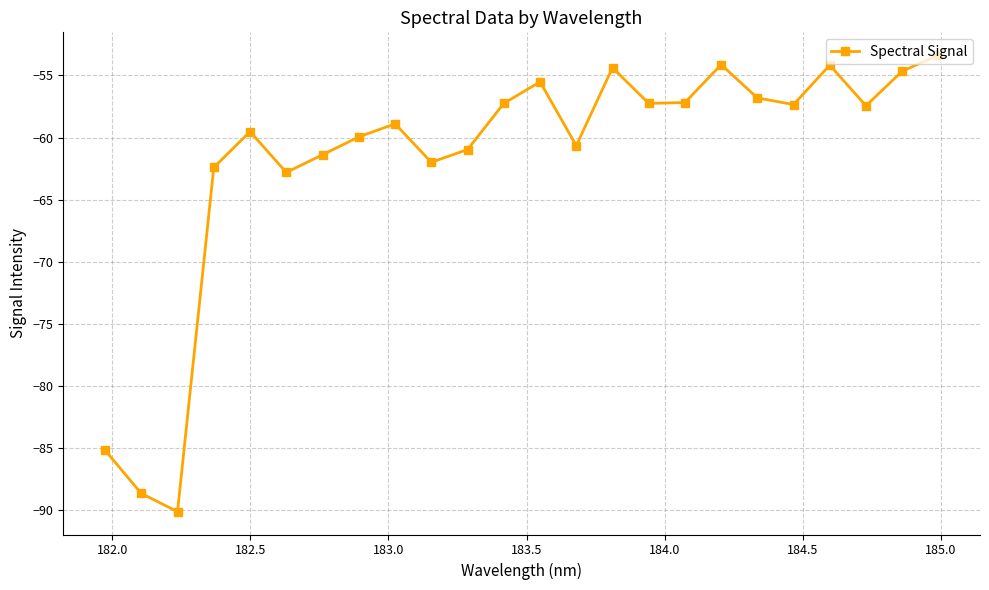

What is the value of the 5th point from the left?

-59.5